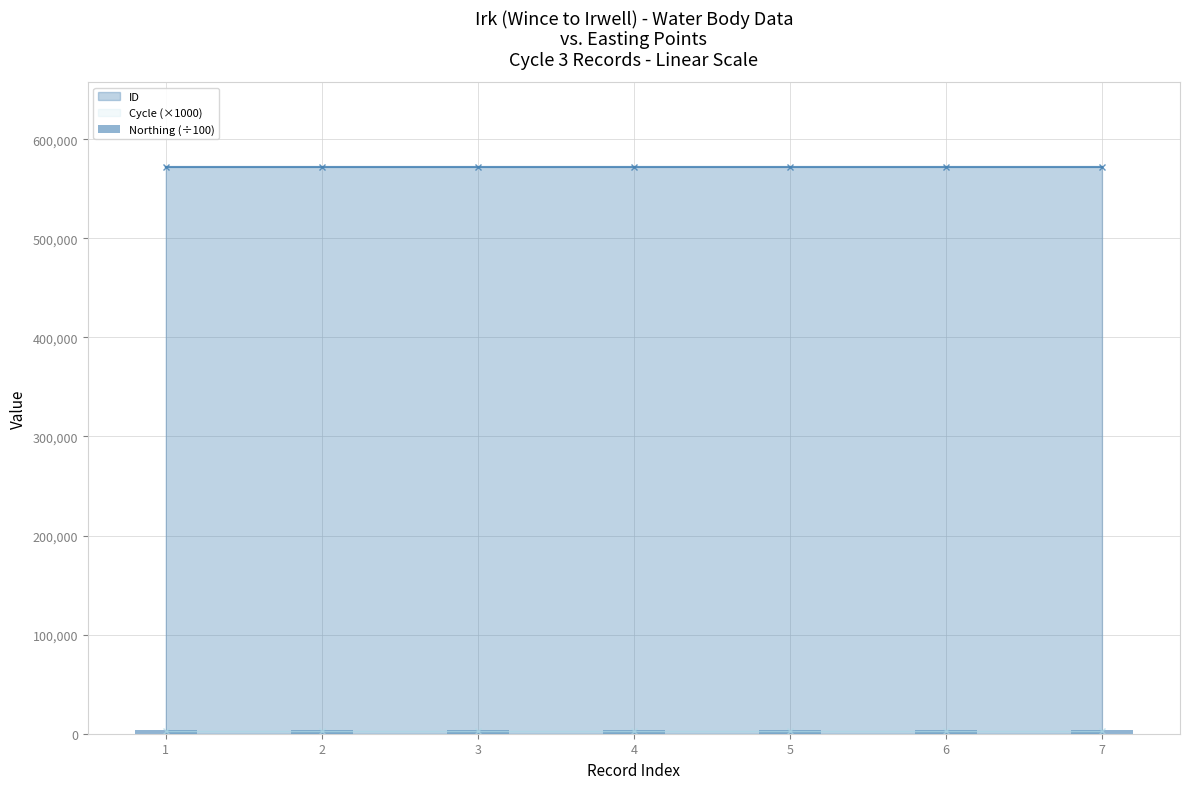

What is the maximum value for Cycle (×1000)?

3000.0